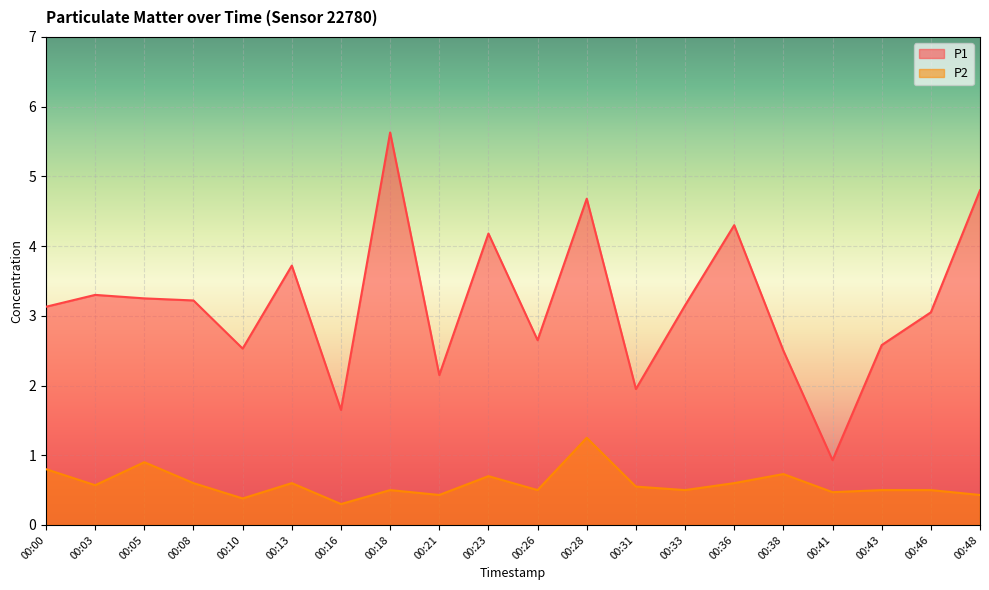

What are all the series names shown in the legend?

P1, P2